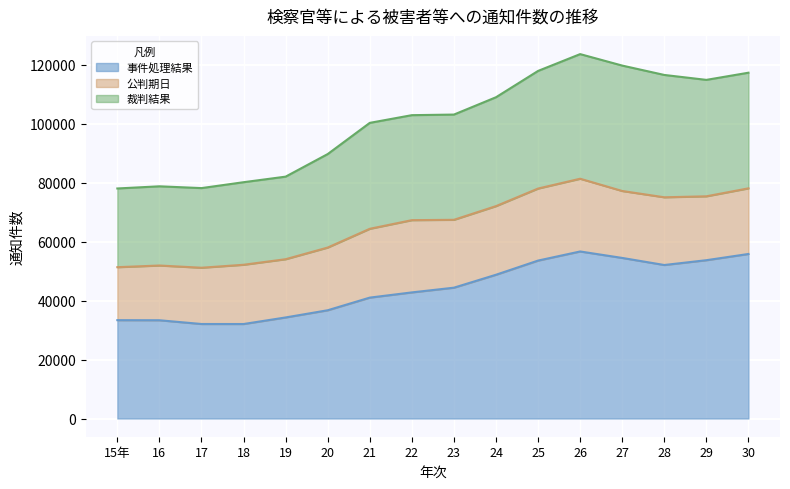

What is the maximum value for 事件処理結果?

56689